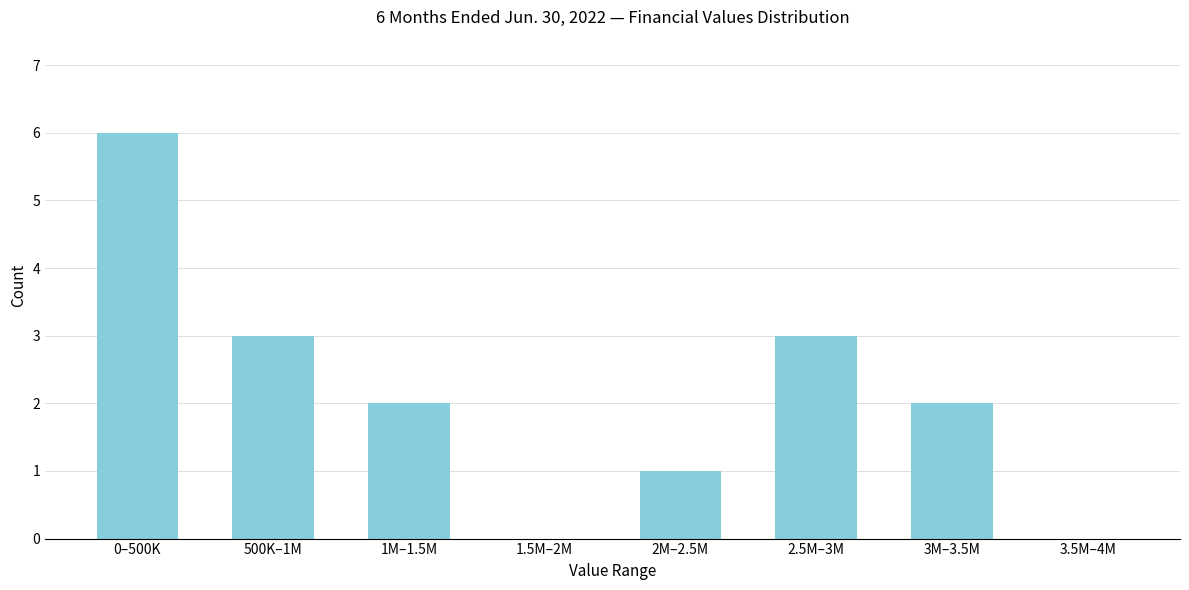

Reading left to right, extract all data points from this chart.

0–500K=6	500K–1M=3	1M–1.5M=2	1.5M–2M=0	2M–2.5M=1	2.5M–3M=3	3M–3.5M=2	3.5M–4M=0